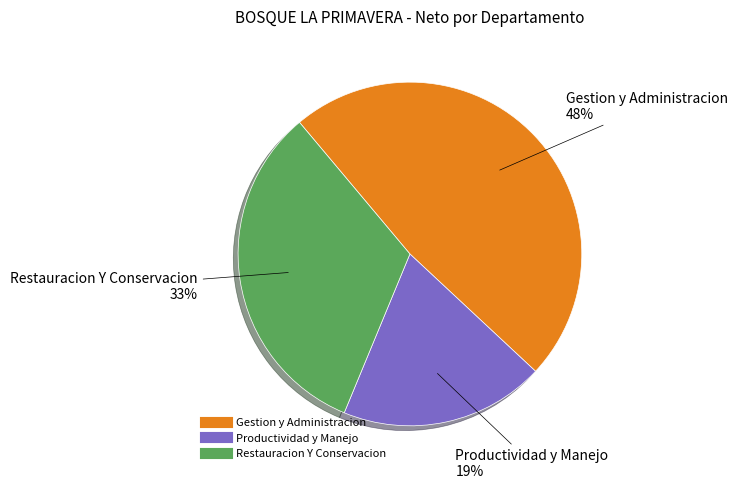

To the nearest percent, what is the combined percentage of Restauracion Y Conservacion and Productividad y Manejo?

52%